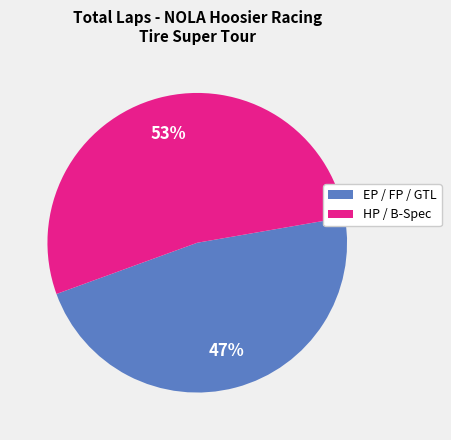

Is the sum of EP / FP / GTL and HP / B-Spec greater than half?

Yes